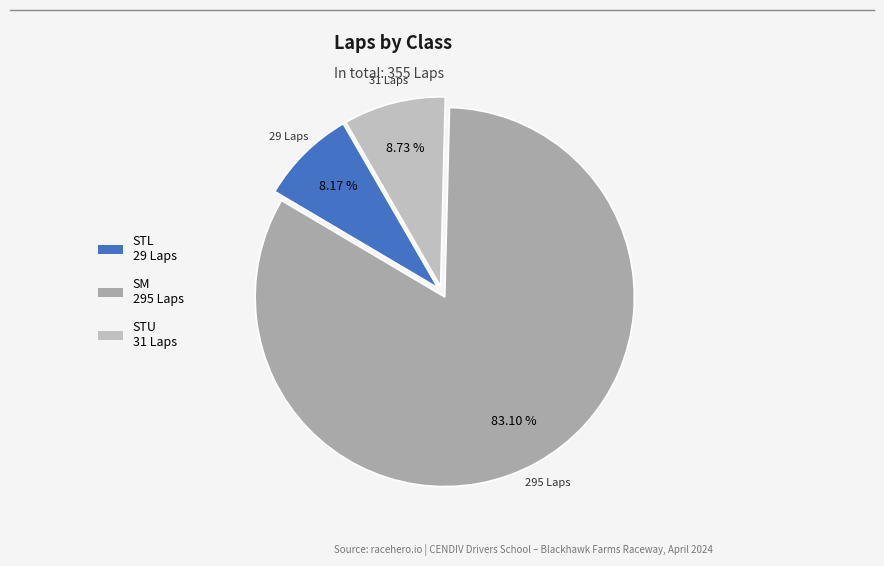

How many slices are in this pie chart?

3